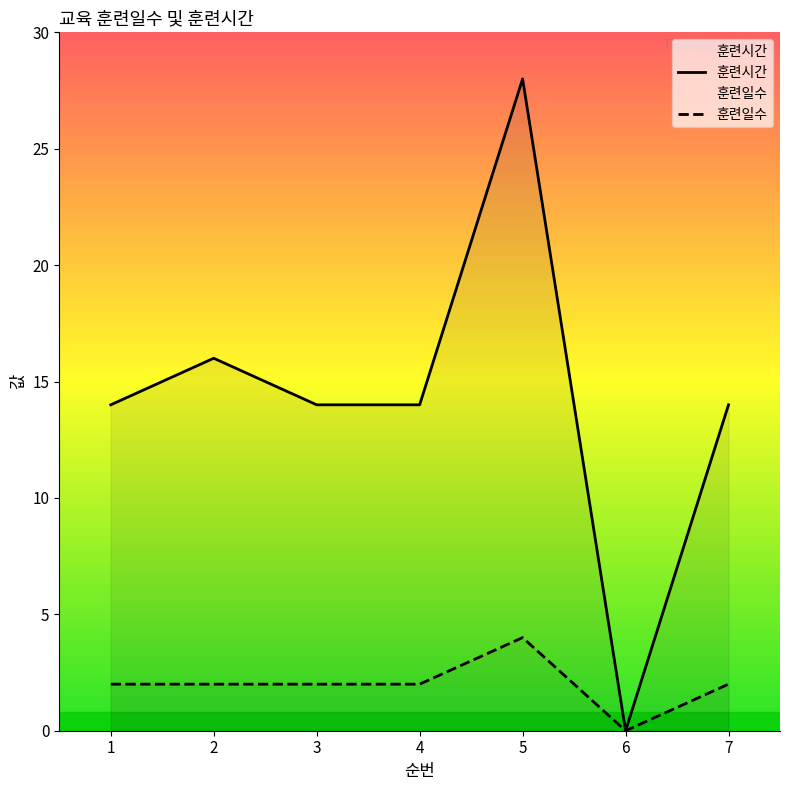

What is the value of the 훈련일수 point at the 5th from the left?

4